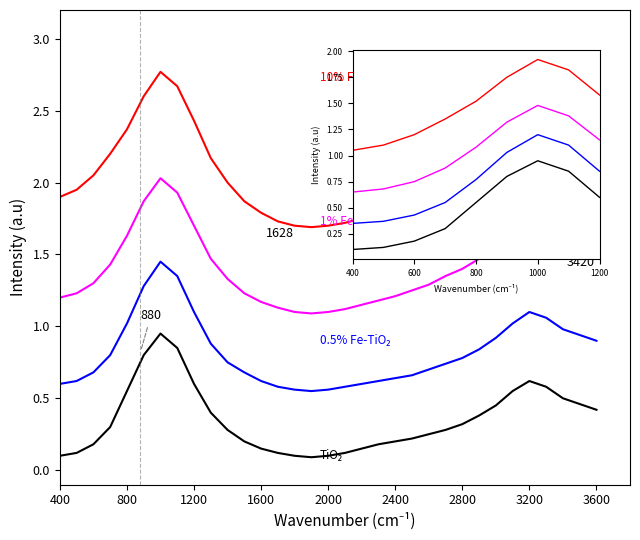

Rank the series by their average value, from lowest to highest.

TiO2, 0.5% Fe-TiO2, 1% Fe-TiO2, 10% Fe-TiO2